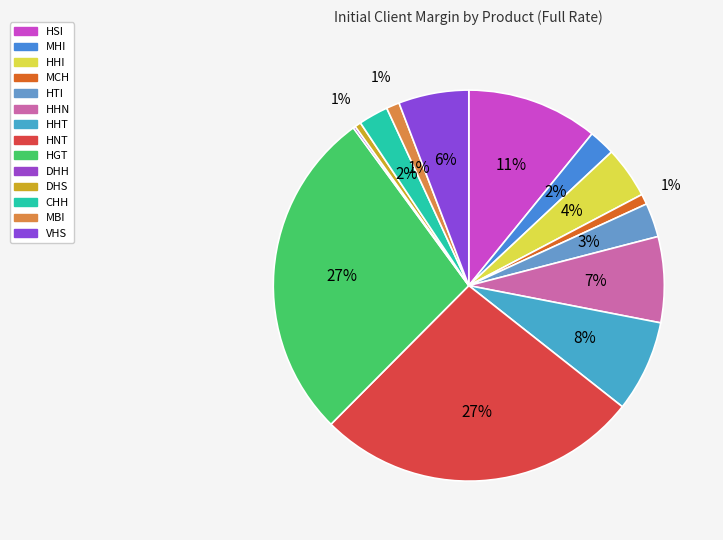

Combined, what portion of the pie is HGT and HNT?

54.3%